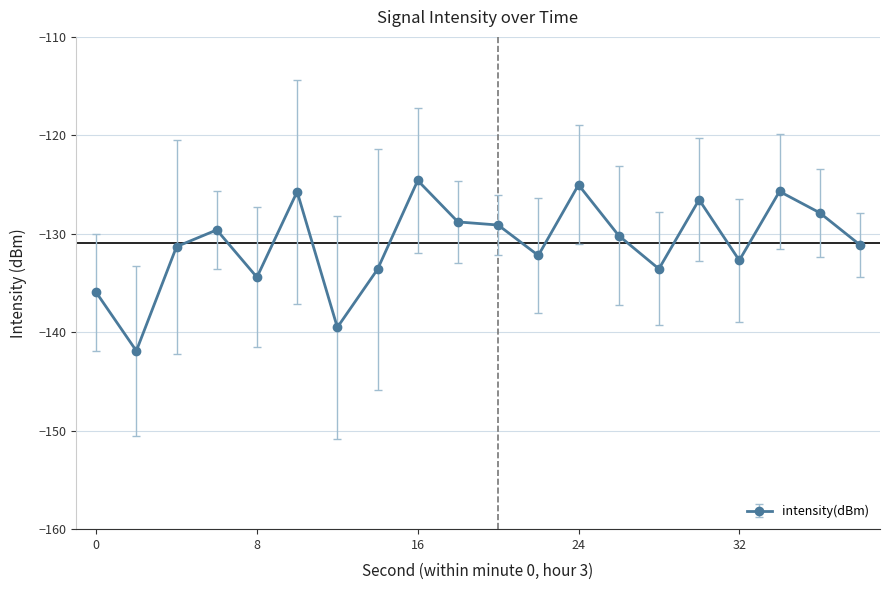

What is the difference between the maximum and minimum values?

17.3